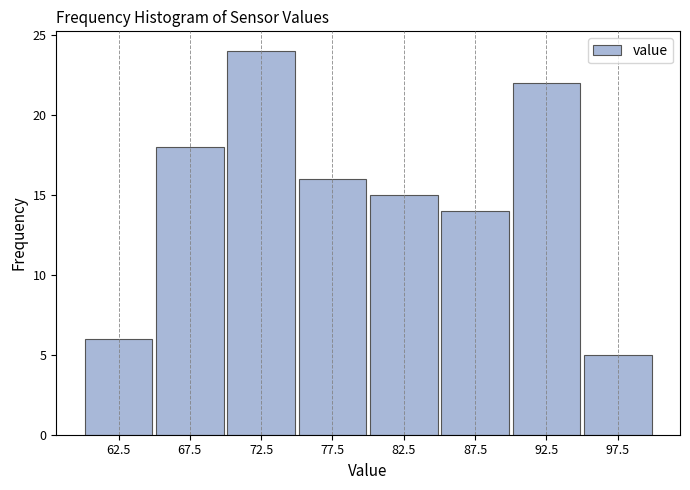

Reading left to right, transcribe this chart: for each bar, give the range it covers on the x-axis and its height. The values are not printed on the chart, so give them approximately, as read against the axis.

60 to 65: 6
65 to 70: 18
70 to 75: 24
75 to 80: 16
80 to 85: 15
85 to 90: 14
90 to 95: 22
95 to 100: 5